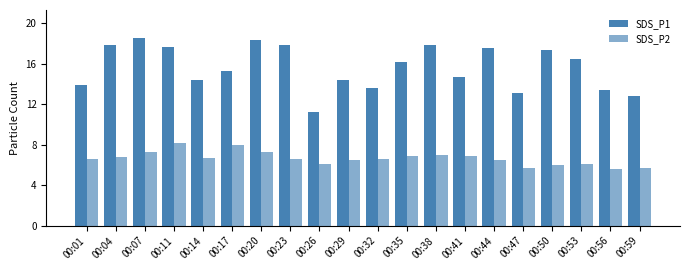

The value of SDS_P1 at 00:50 is 17.3. True or false?

True